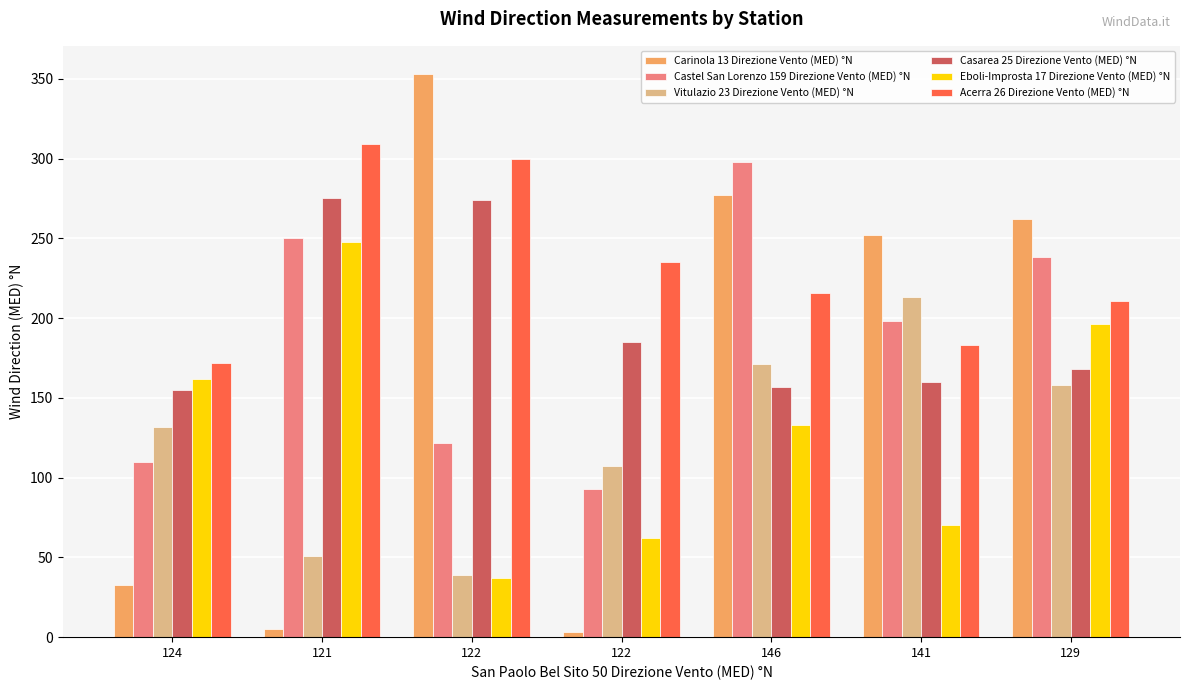

How many distinct data groups are displayed?

6